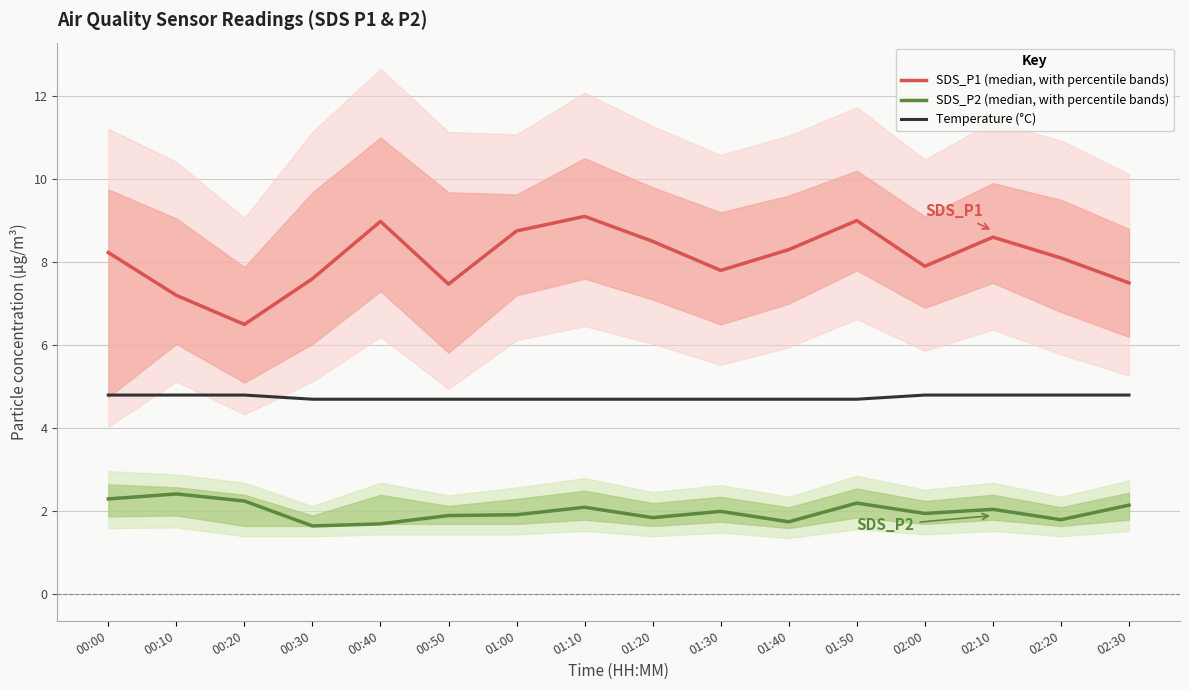

The Temperature (°C) series shows 7.2 at 01:00. True or false?

False